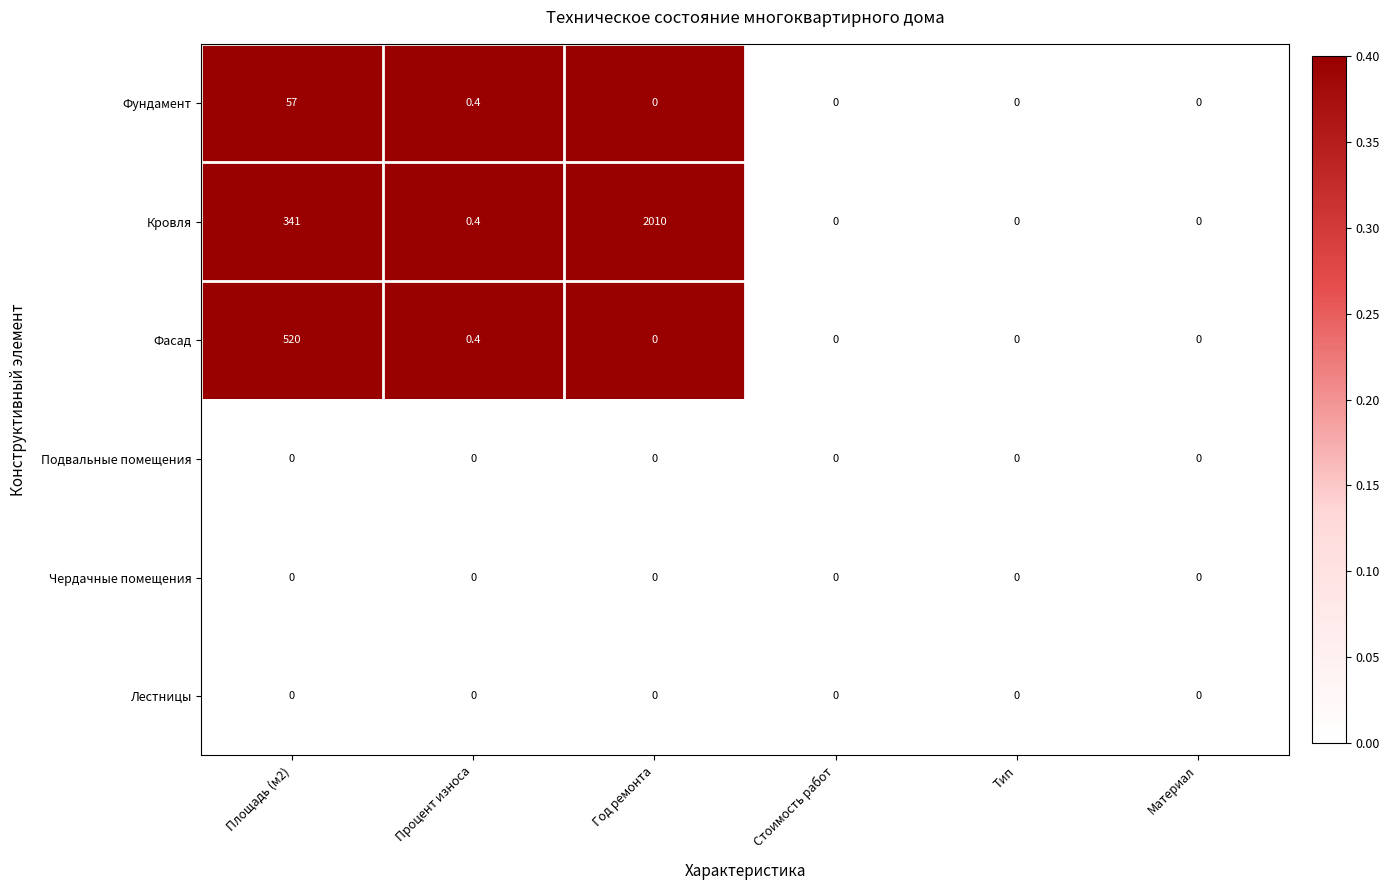

What is the maximum value shown in the chart?

2010.0